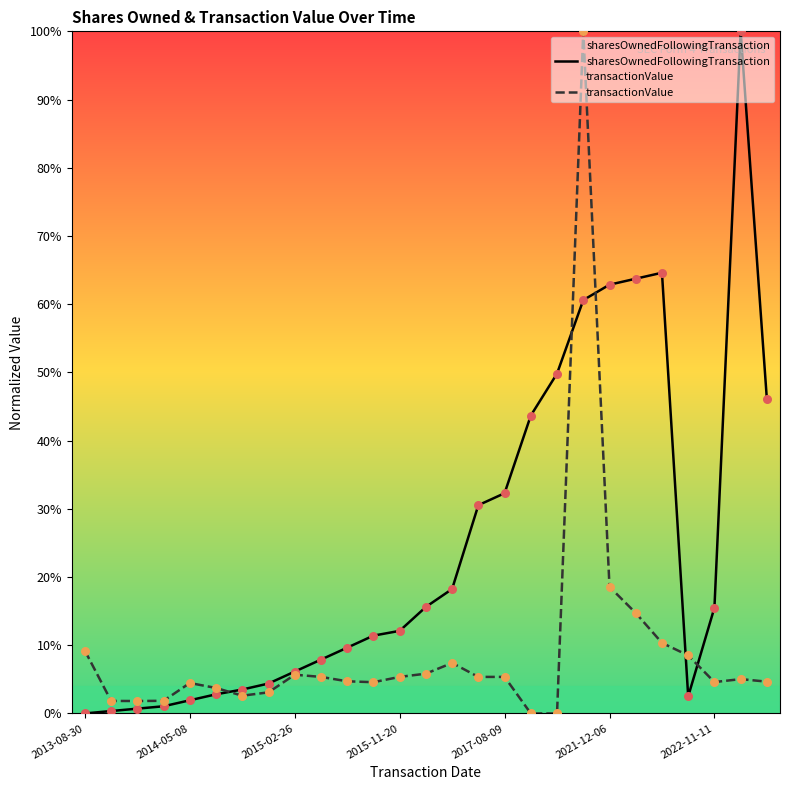

Which series has the widest spread of Y values?

sharesOwnedFollowingTransaction